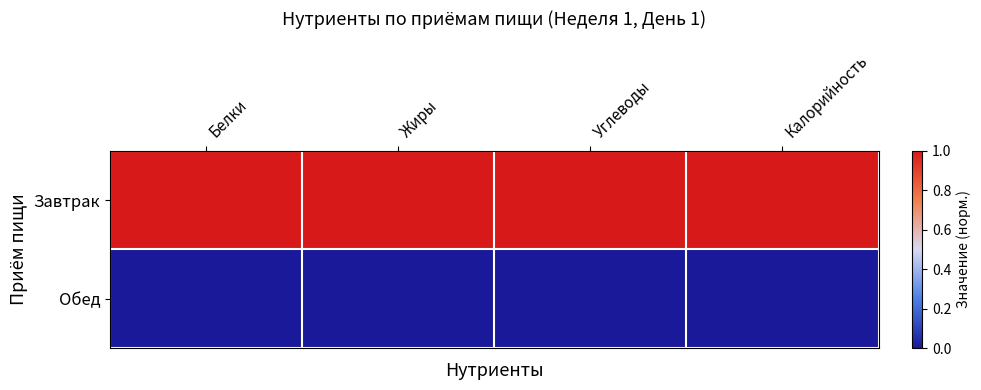

At which category does the chart reach its minimum across all series?

Белки